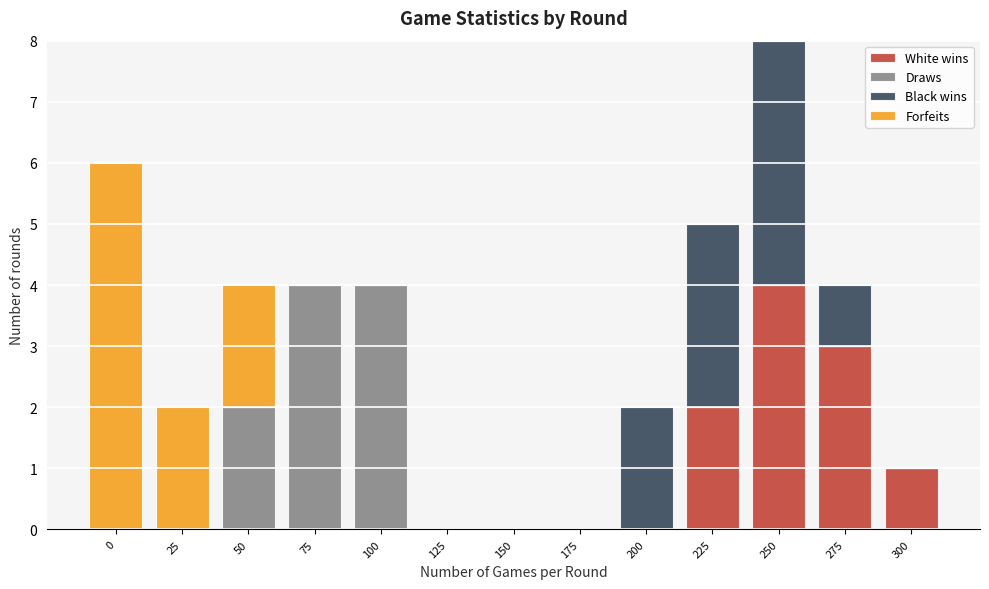

At which label does White wins reach its peak?

250